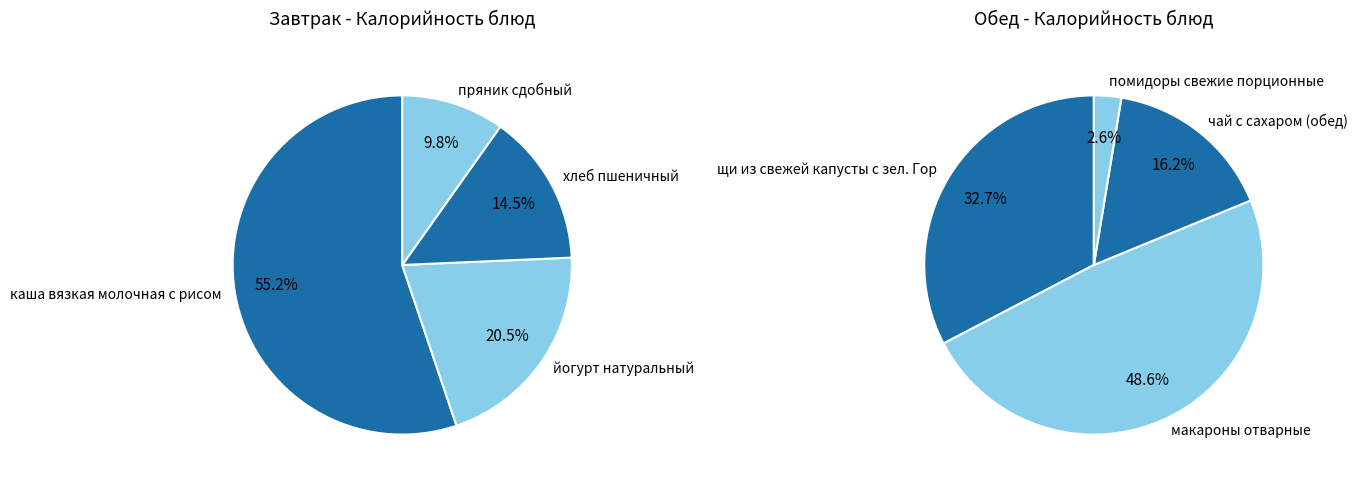

What percentage is the йогурт натуральный slice, to the nearest percent?

21%